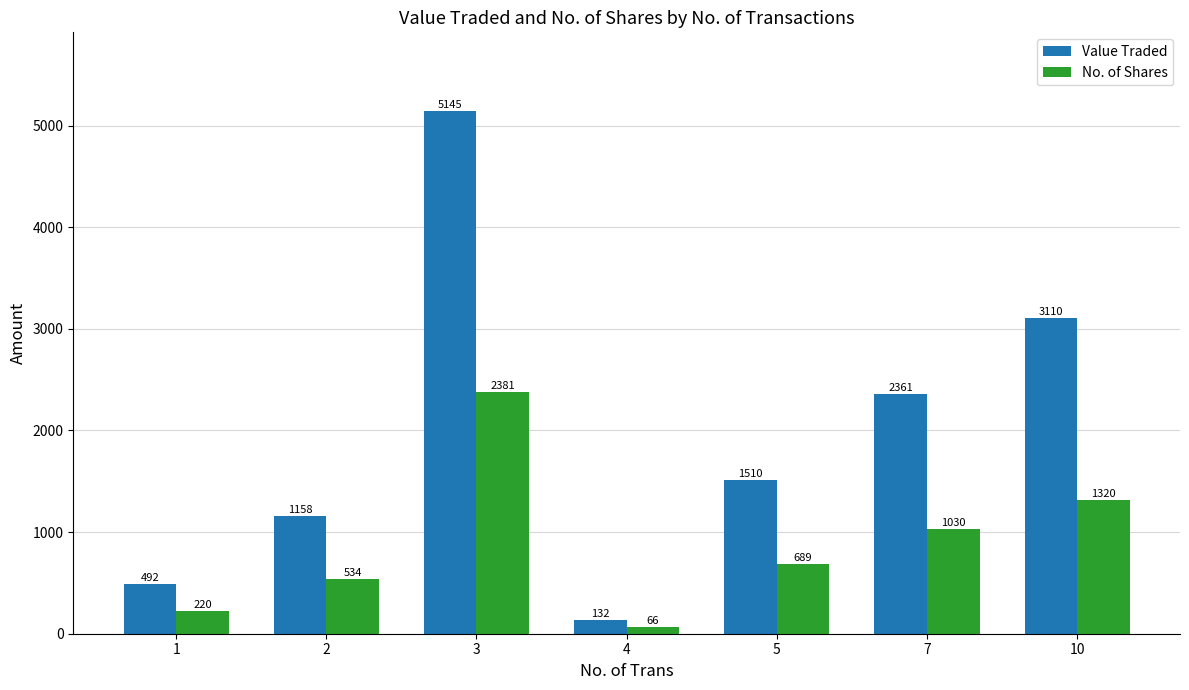

Which series has the largest range (max minus min)?

Value Traded